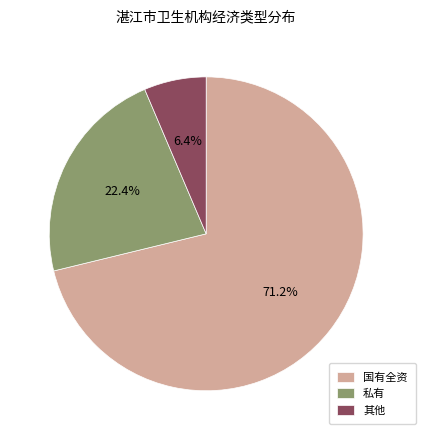

How many segments does this pie chart have?

3